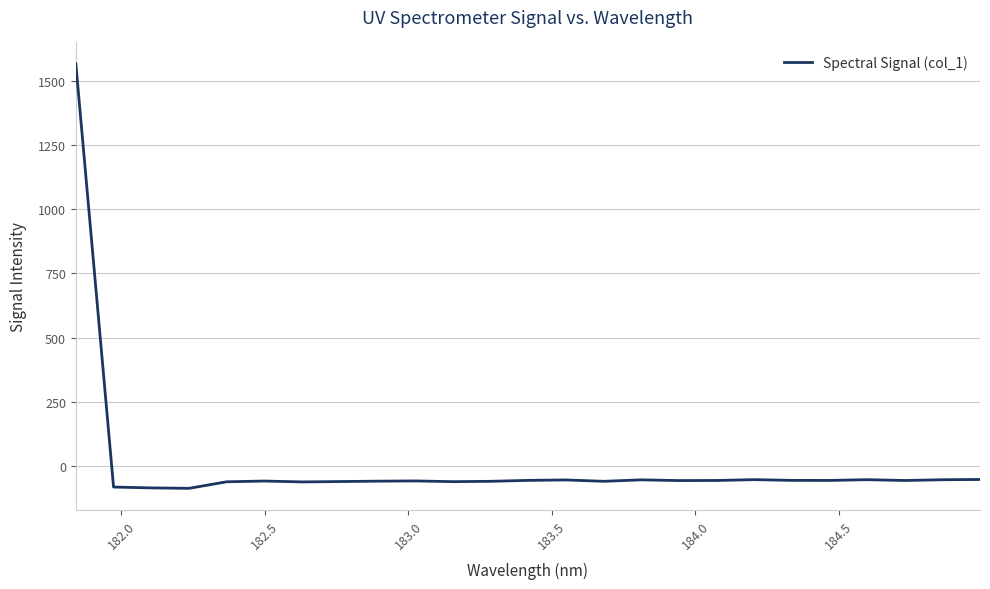

What is the difference between the maximum and minimum values?

1657.0